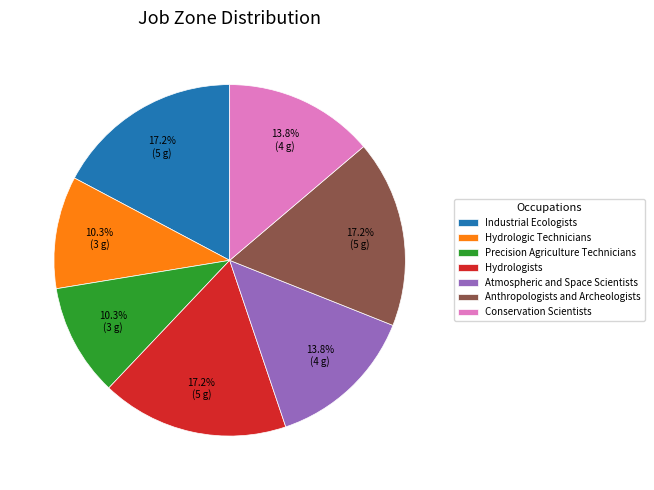

Is it true that Hydrologists is 11% of the pie?

False